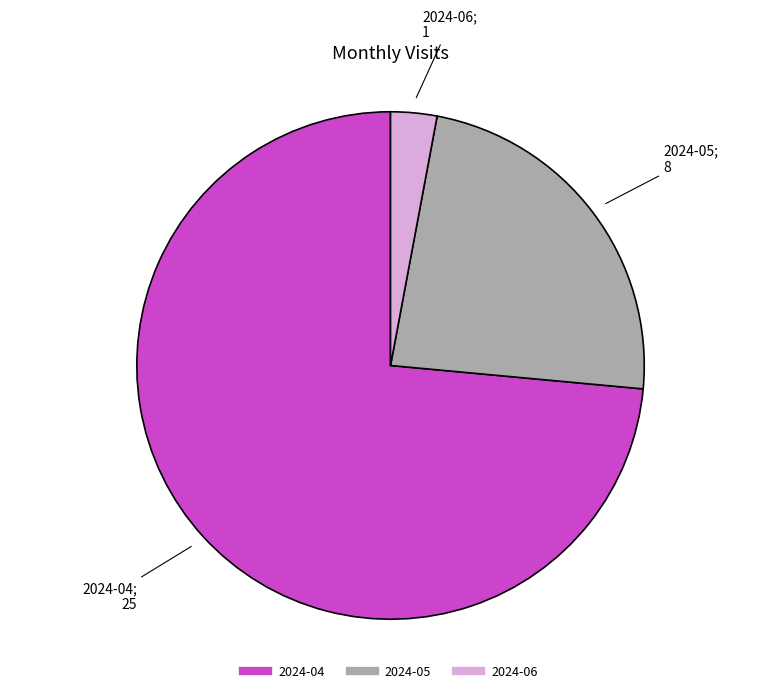

Do 2024-06 and 2024-04 together represent more than half of the pie?

Yes